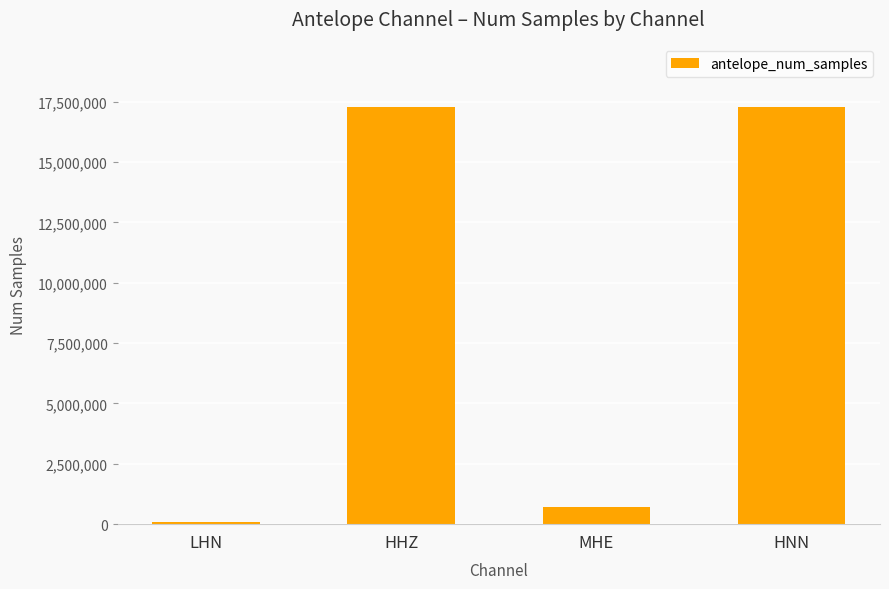

Between MHE and LHN, which is larger?

MHE